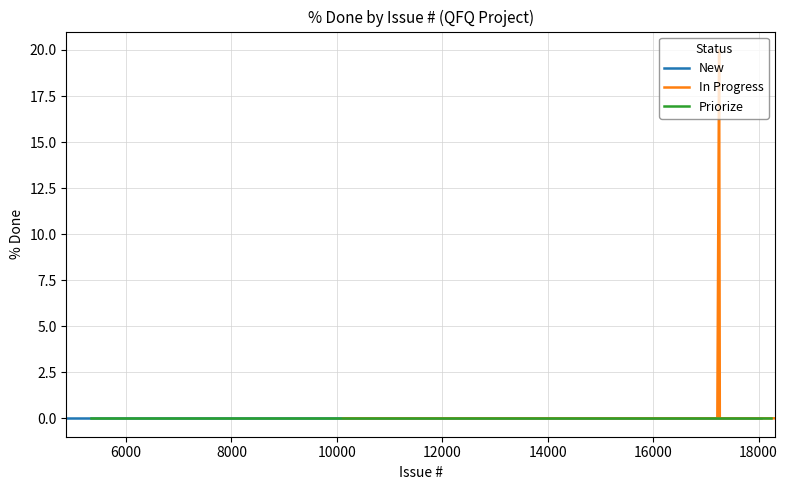

How many lines are shown in the chart?

3